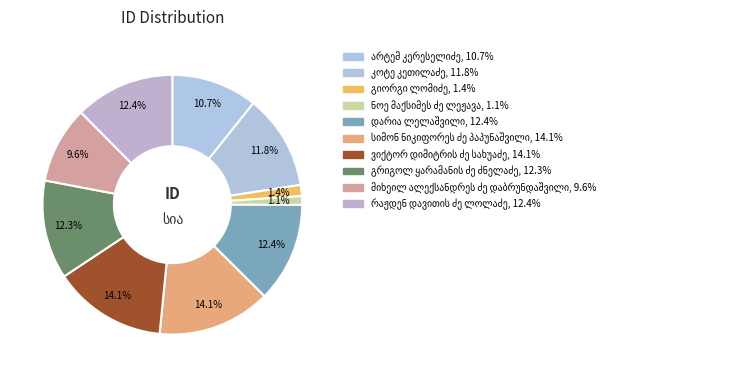

What percentage do მიხეილ ალექსანდრეს ძე დაბრუნდაშვილი and დარია ლელაშვილი together represent?

22.0%